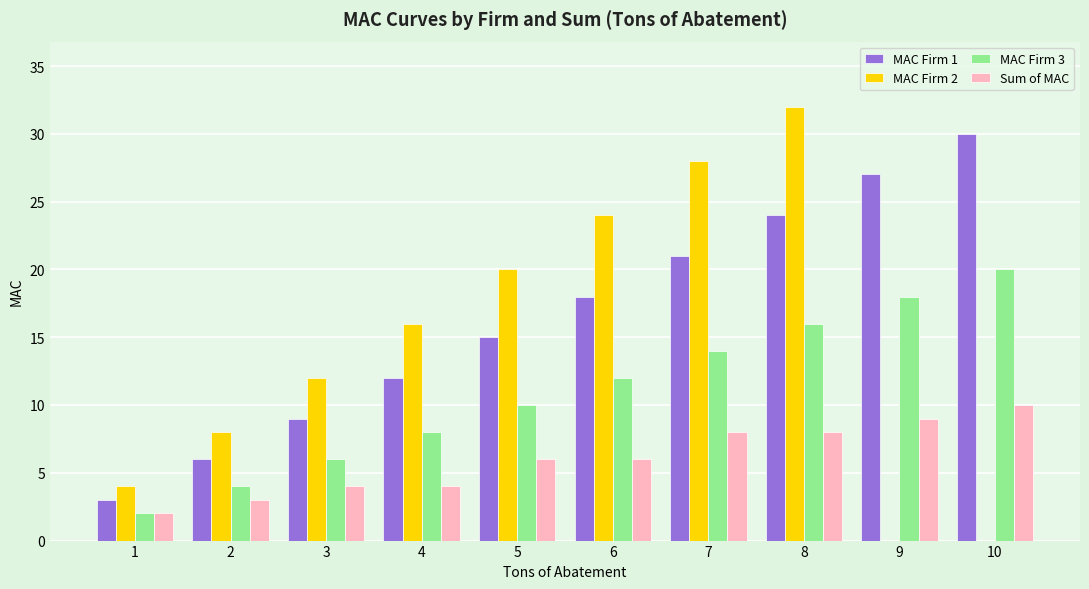

What is the sum of all Sum of MAC values?

60